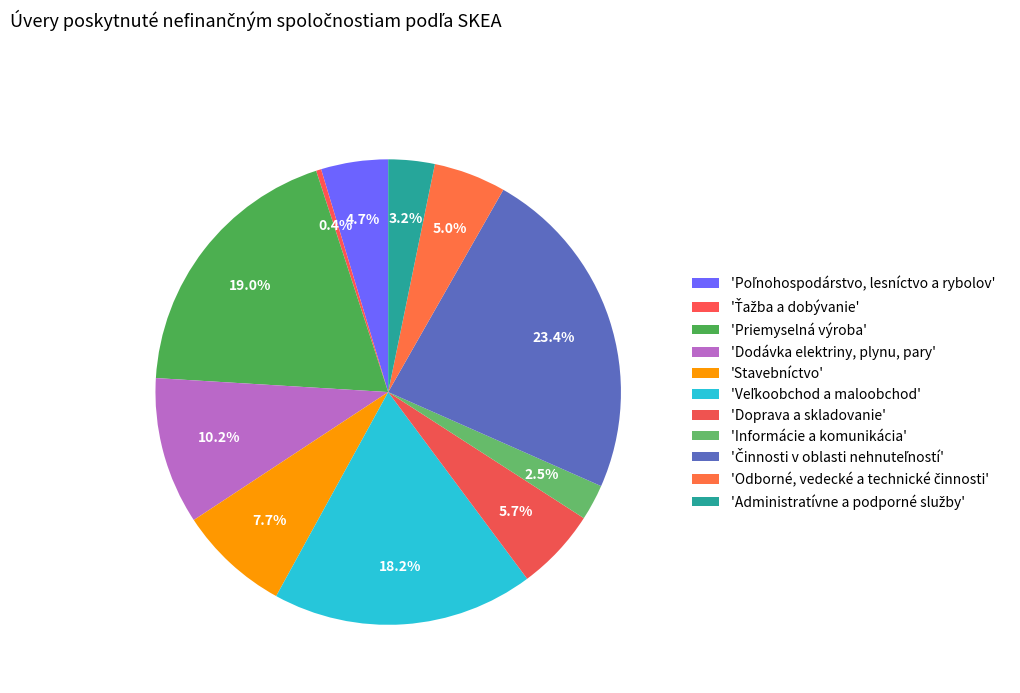

How many slices are in this pie chart?

11